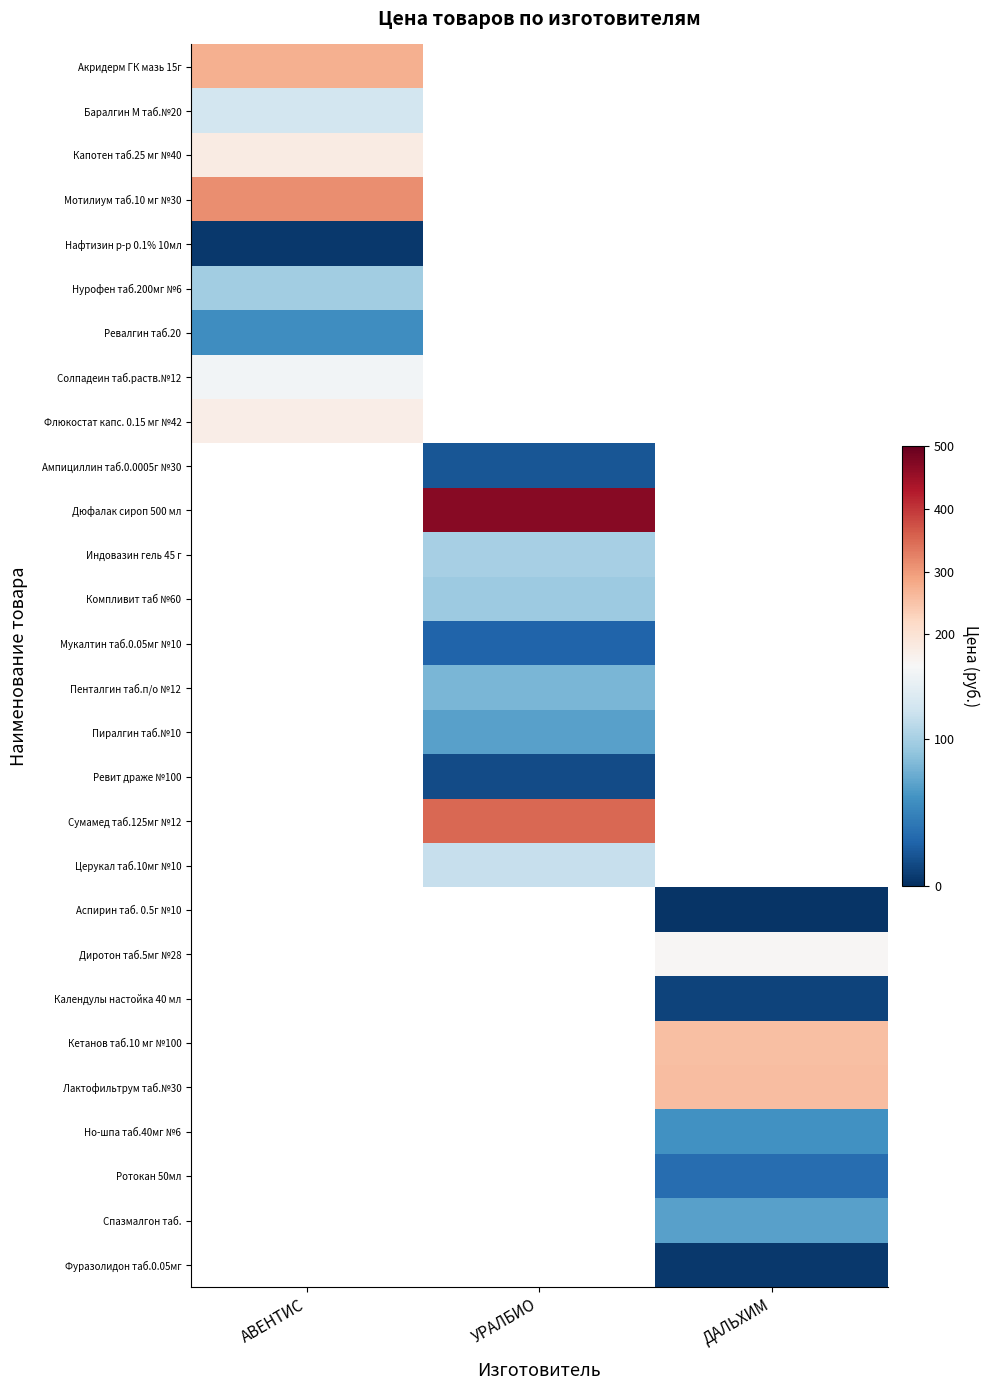

Which series has the largest range (max minus min)?

Акридерм ГК мазь 15г